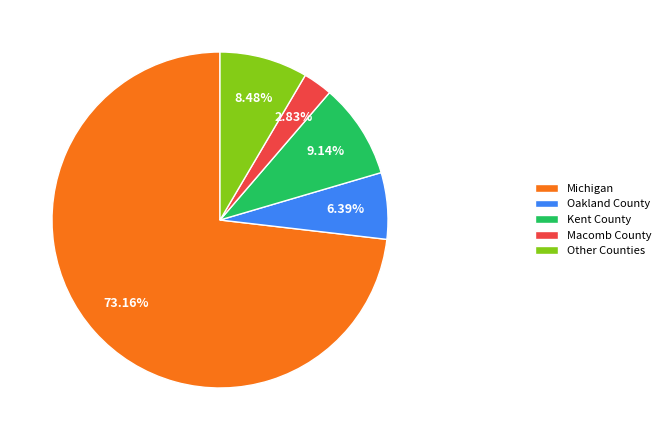

What is the majority slice?

Michigan